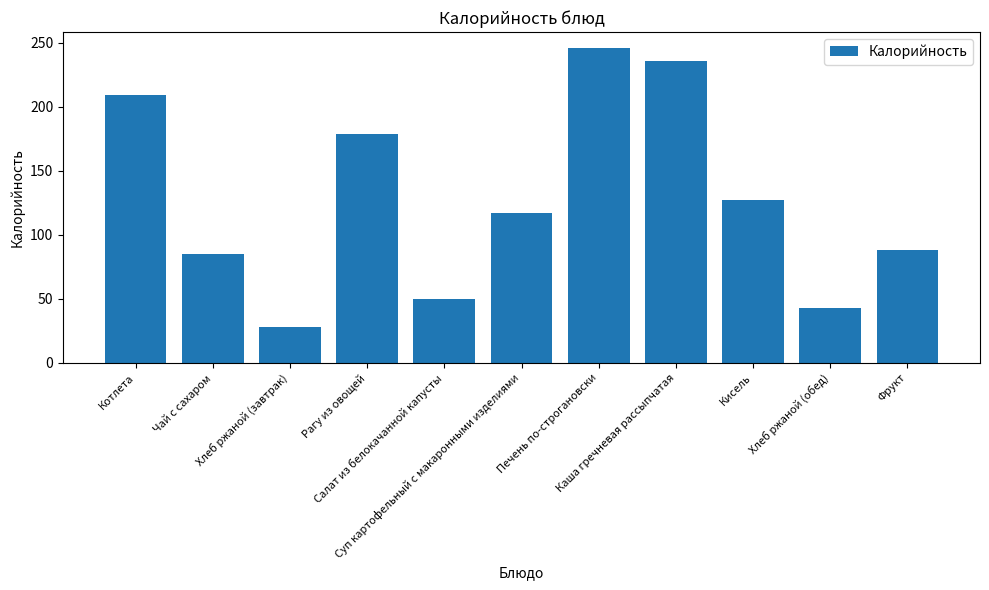

What is the smallest value displayed?

28